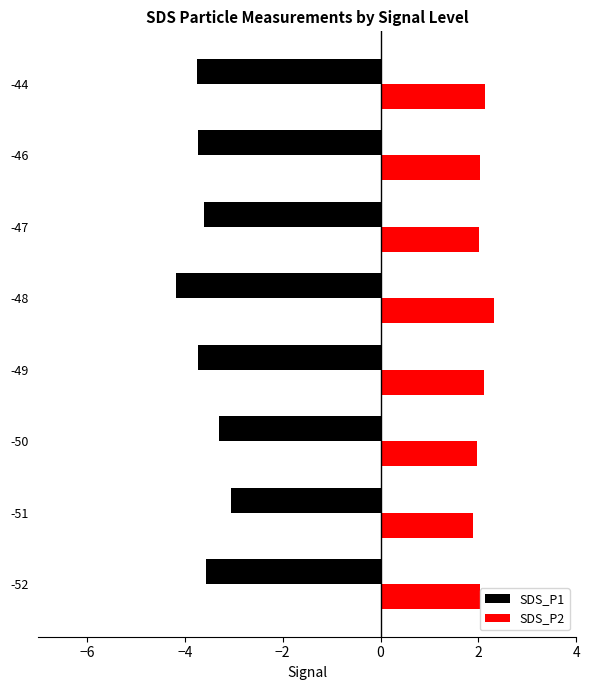

What is the sum of the SDS_P2 values at -49 and -51?

4.0